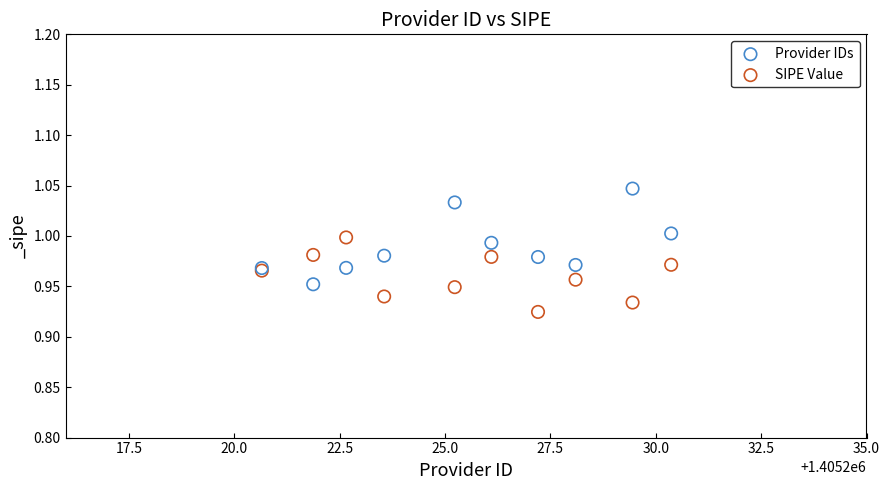

What are all the series names shown in the legend?

Provider IDs, SIPE Value